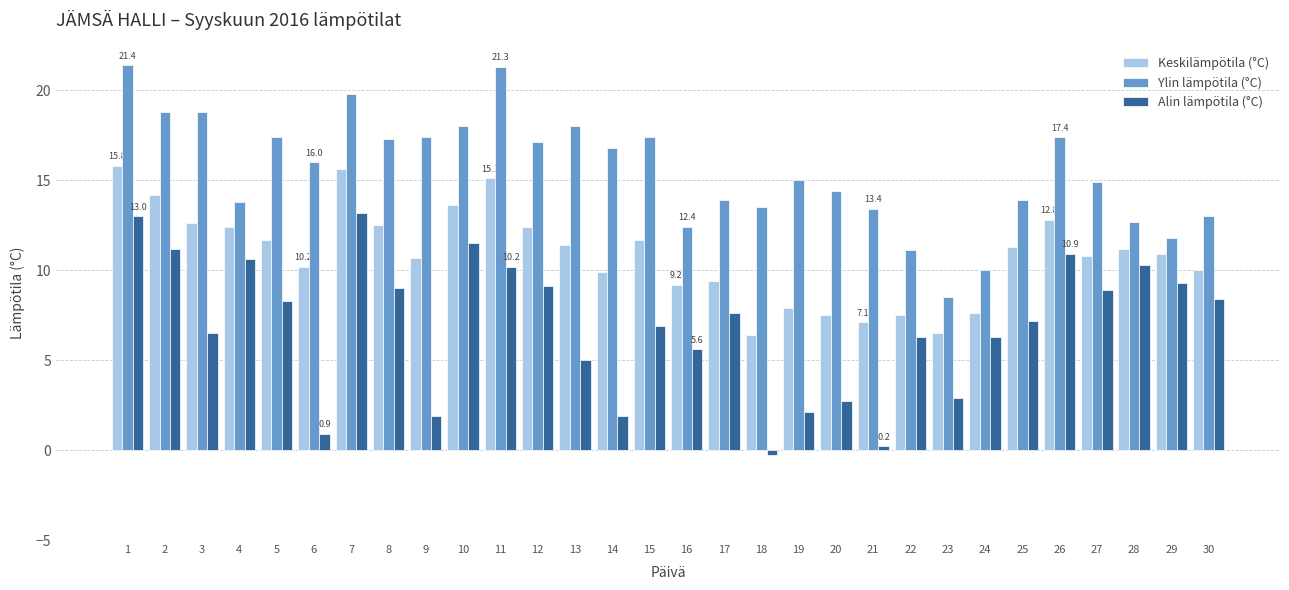

What is the smallest value displayed?

-0.3